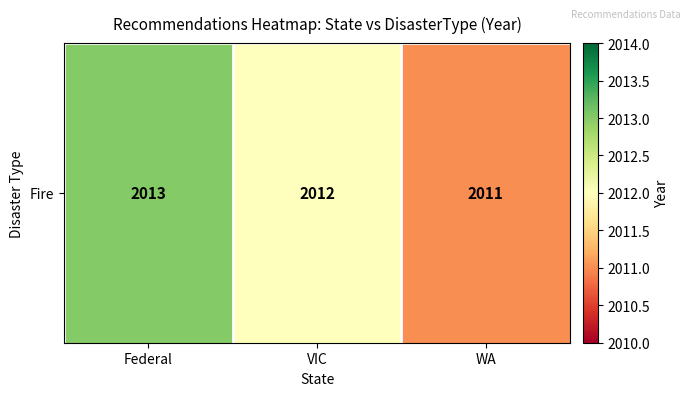

How many data points are above 2012?

1